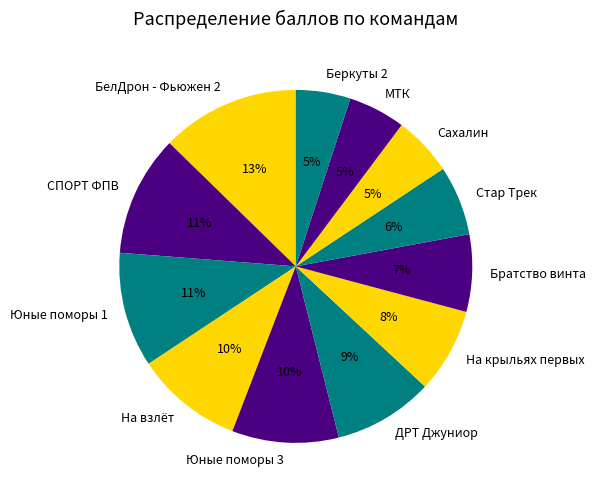

Does СПОРТ ФПВ account for over 50% of the chart?

No